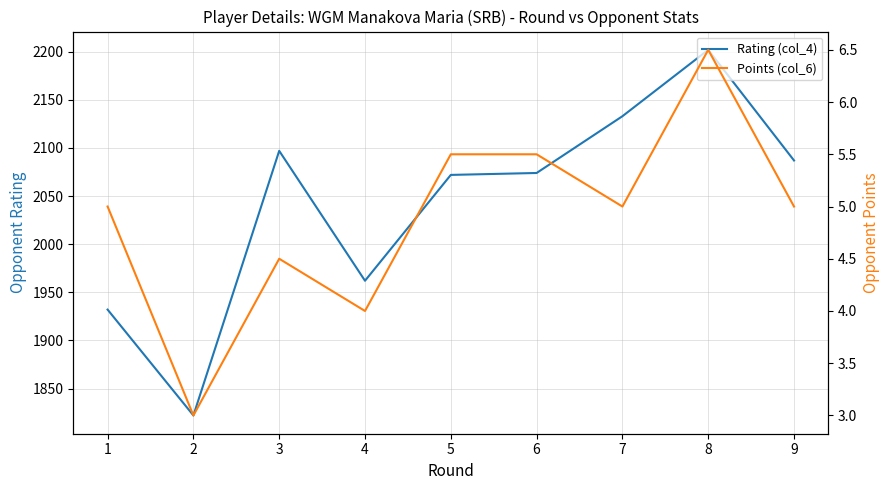

True or false: Rating (col_4) and Points (col_6) intersect in this chart.

False